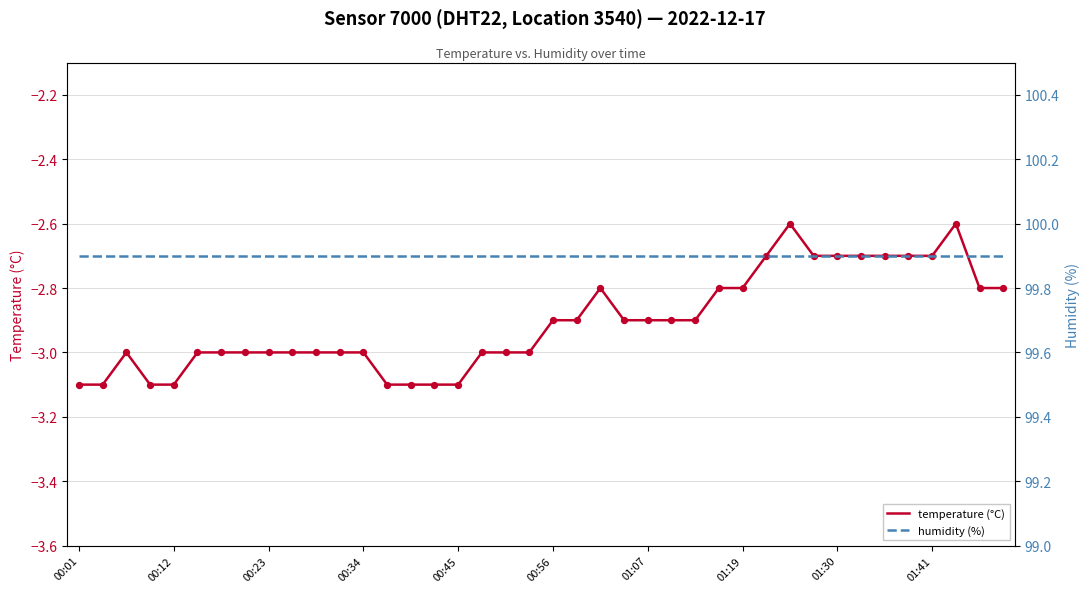

What are all the series names shown in the legend?

temperature (°C), humidity (%)